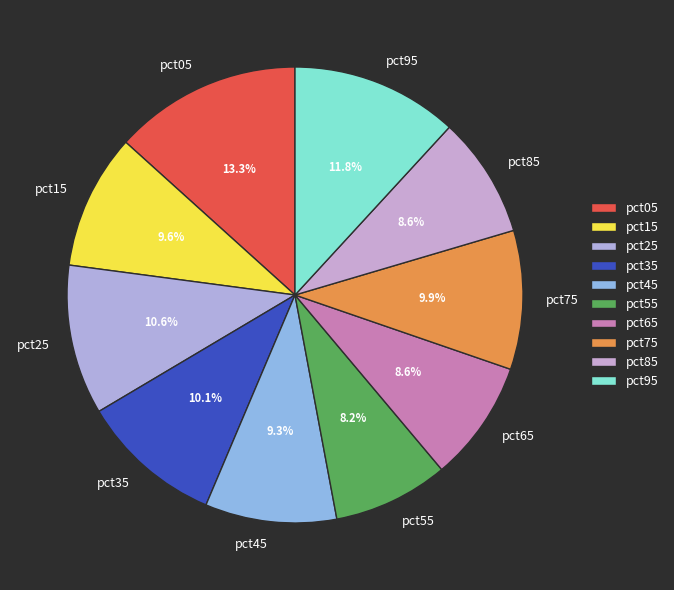

The pct45 slice represents 9% of the pie. True or false?

True